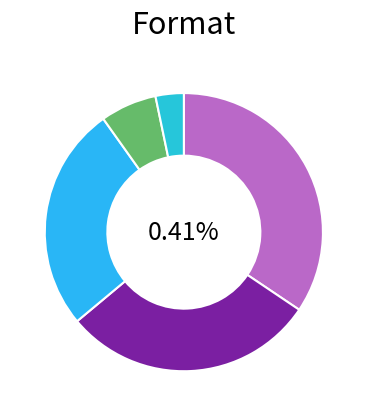

Do eBook and Hardcover together represent more than half of the pie?

Yes